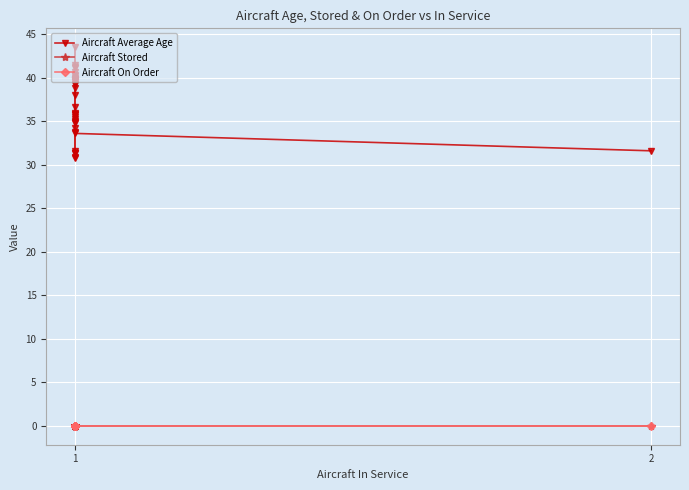

Rank the categories by Aircraft Average Age value from lowest to highest.

1, 1, 1, 1, 1, 2, 1, 1, 1, 1, 1, 1, 1, 1, 1, 1, 1, 1, 1, 1, 1, 1, 1, 1, 1, 1, 1, 1, 1, 1, 1, 1, 1, 1, 1, 1, 1, 1, 1, 1